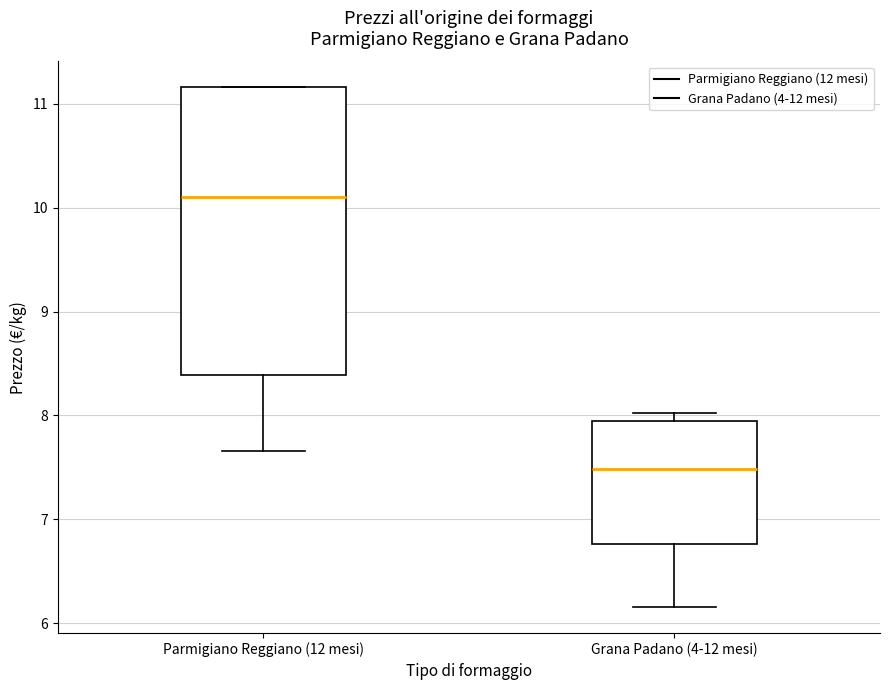

Comparing the boxes themselves (not the whiskers), which one is the tallest?

Parmigiano Reggiano (12 mesi)